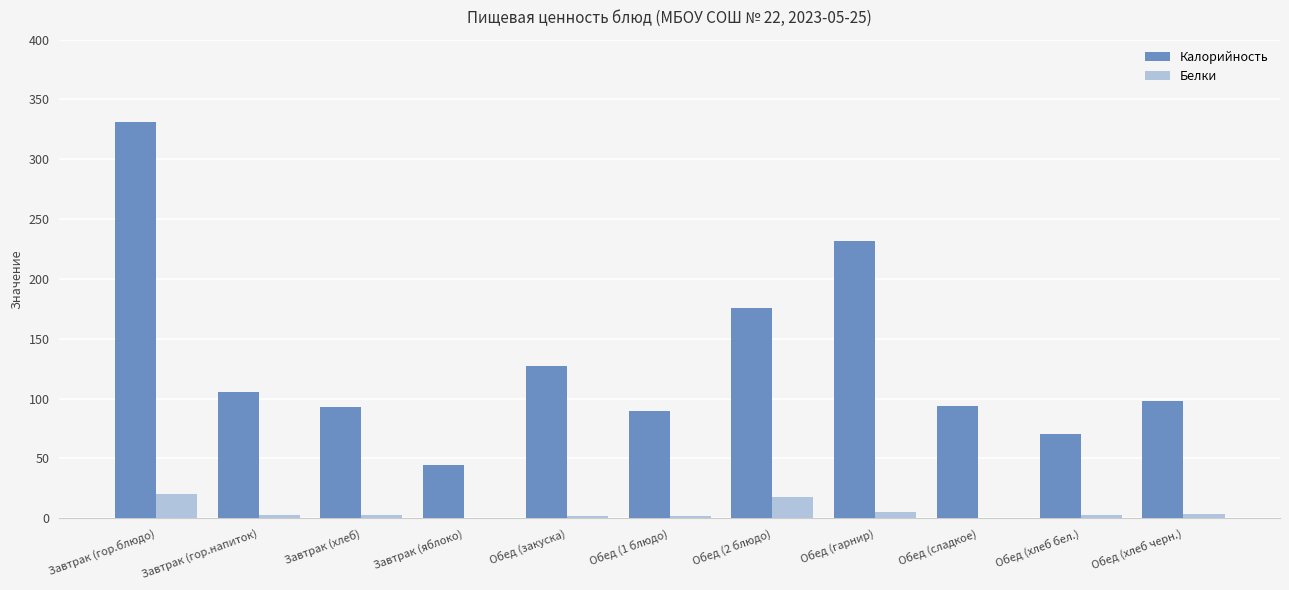

Between Завтрак (хлеб) and Завтрак (яблоко), which series saw the biggest shift?

Калорийность